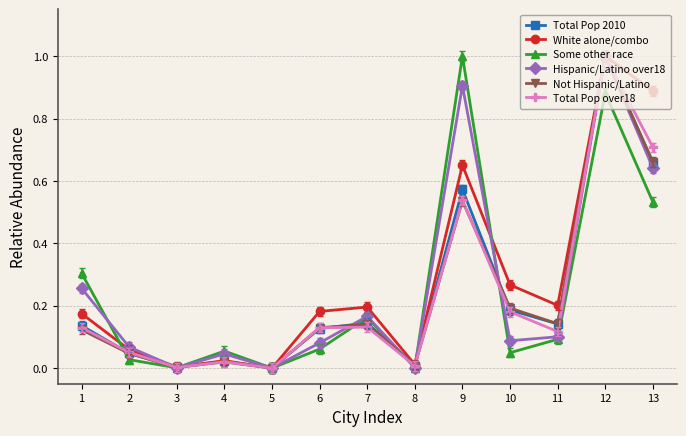

The Hispanic/Latino over18 series shows -0.5 at 5. True or false?

False